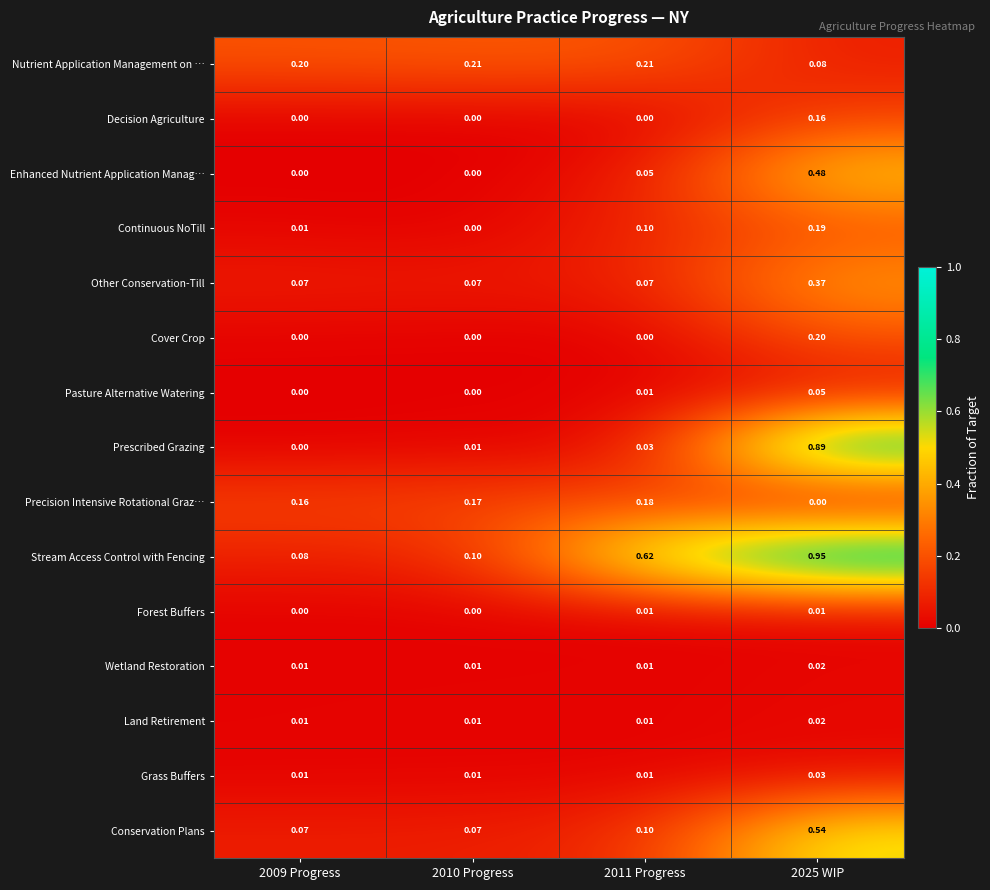

Which series changed the most between 2009 Progress and 2010 Progress?

Stream Access Control with Fencing